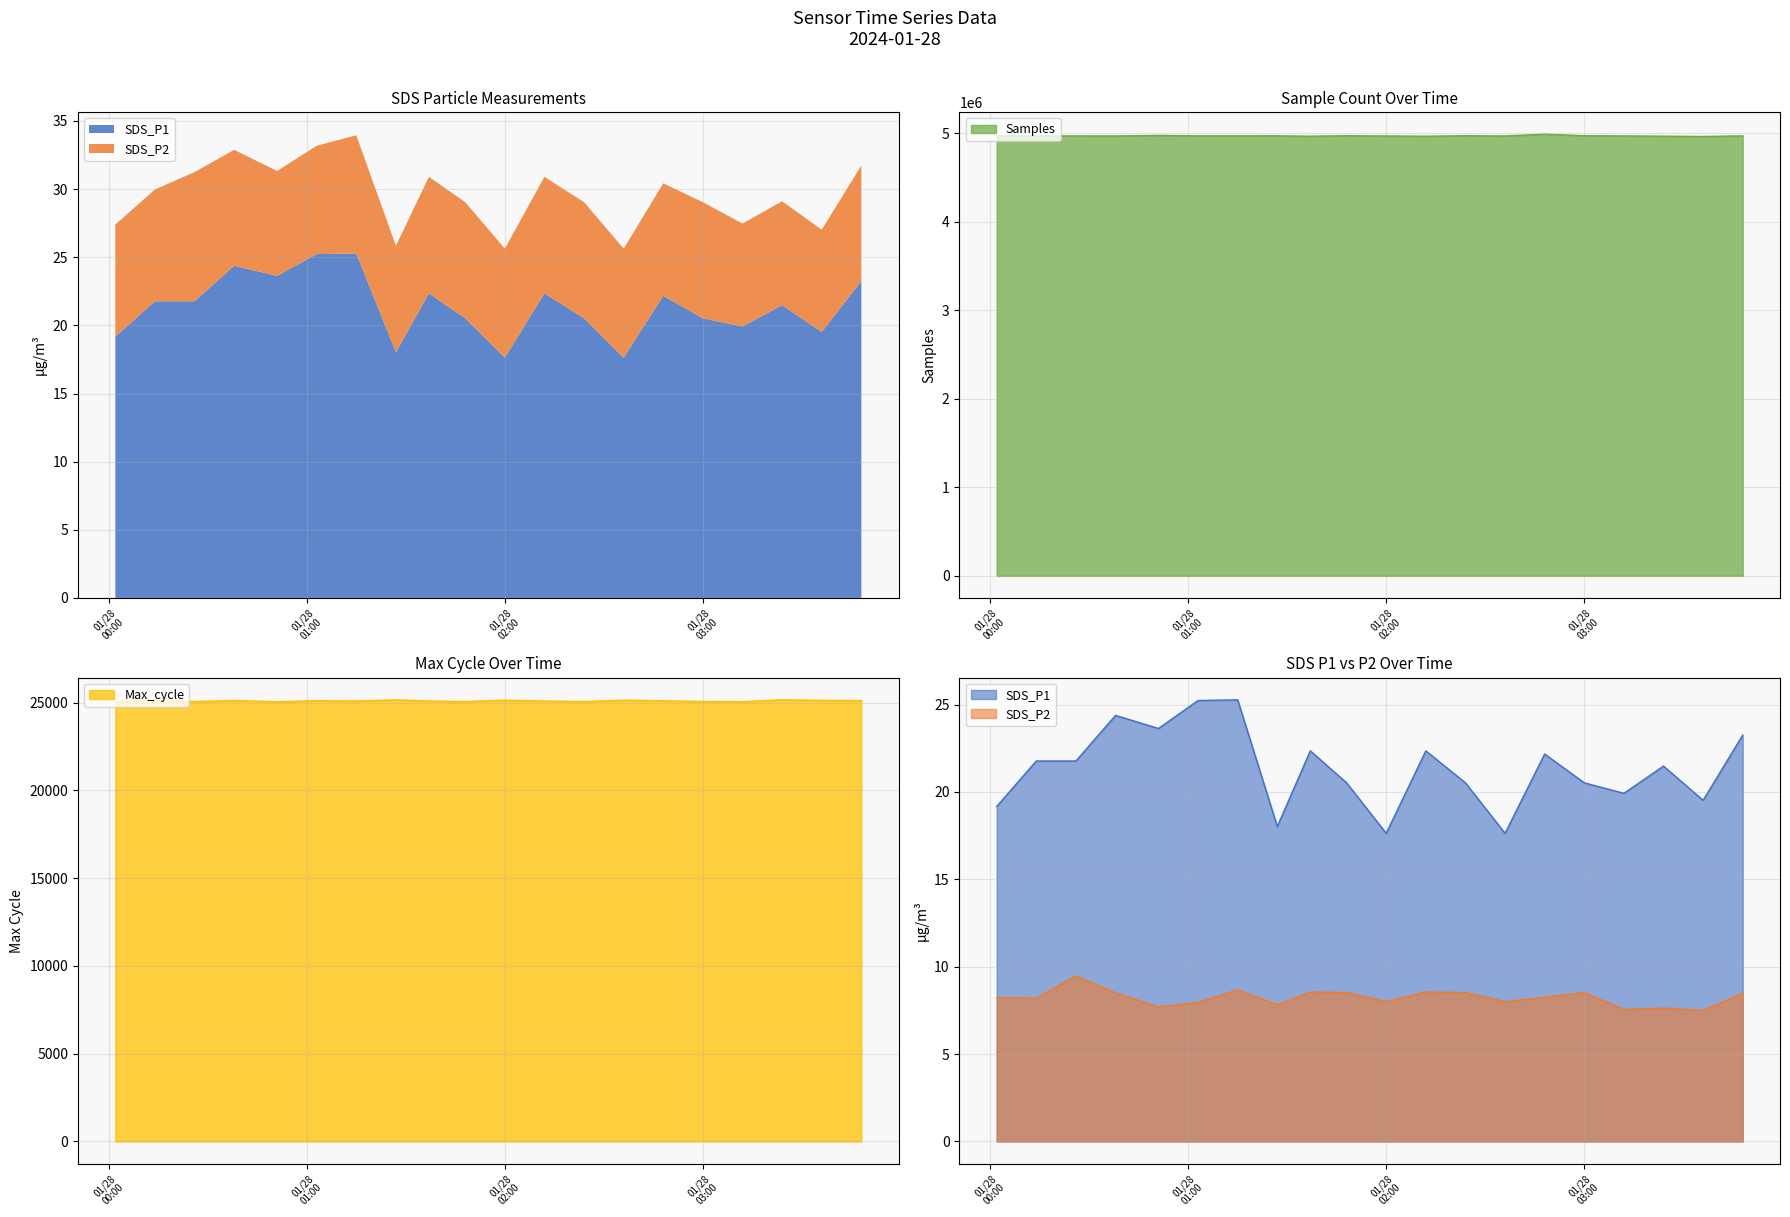

What is the maximum value for Samples?

4988369